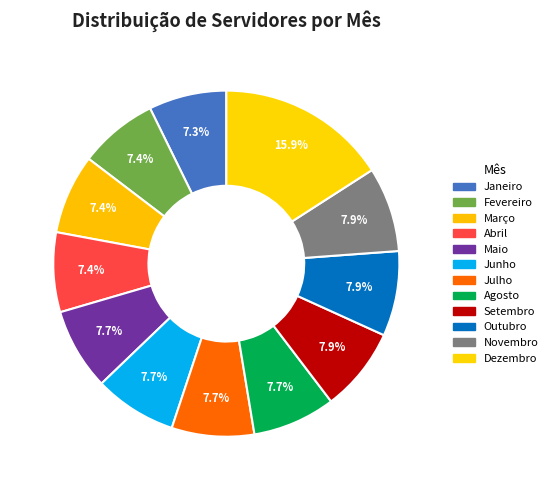

How many segments does this pie chart have?

12